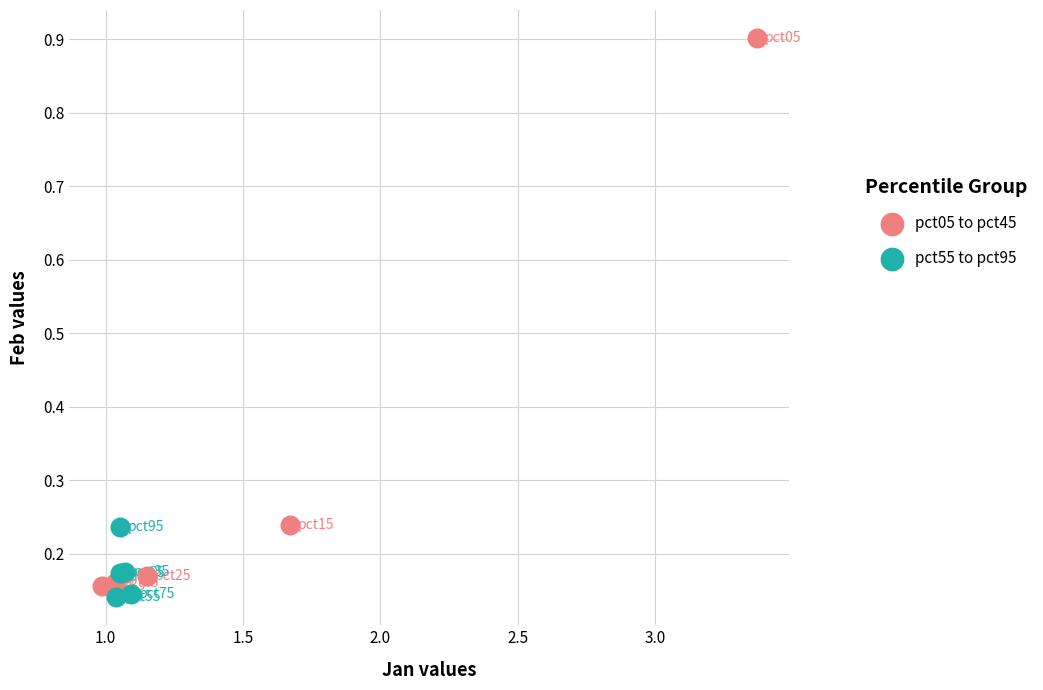

What are all the series names shown in the legend?

pct05 to pct45, pct55 to pct95